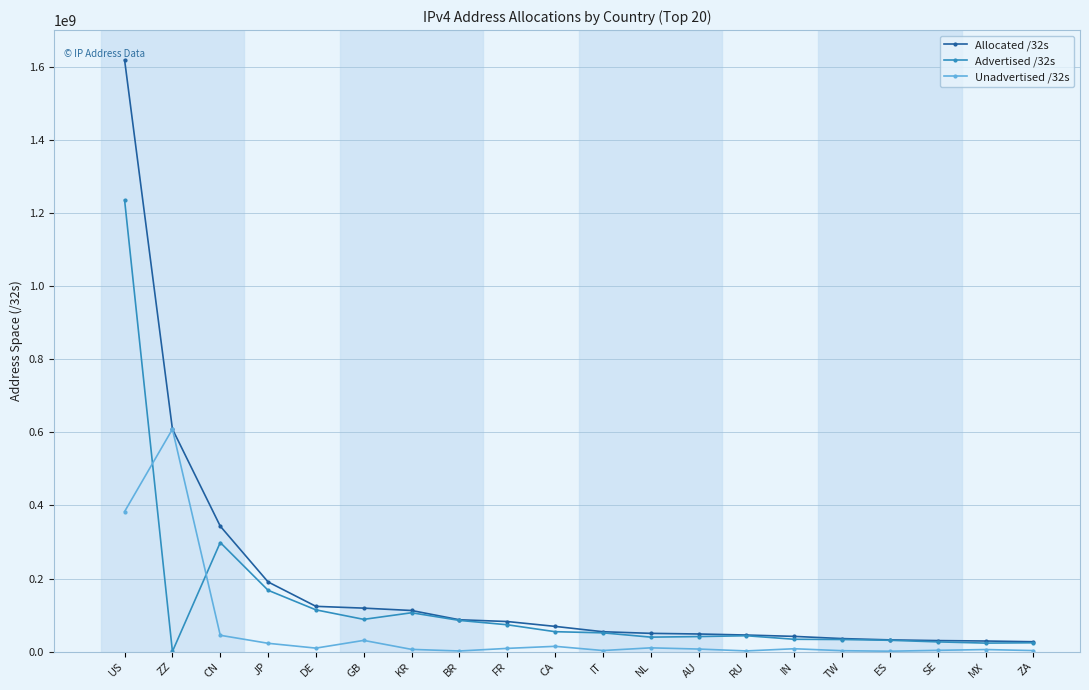

Which series has the largest total across all categories?

Allocated /32s